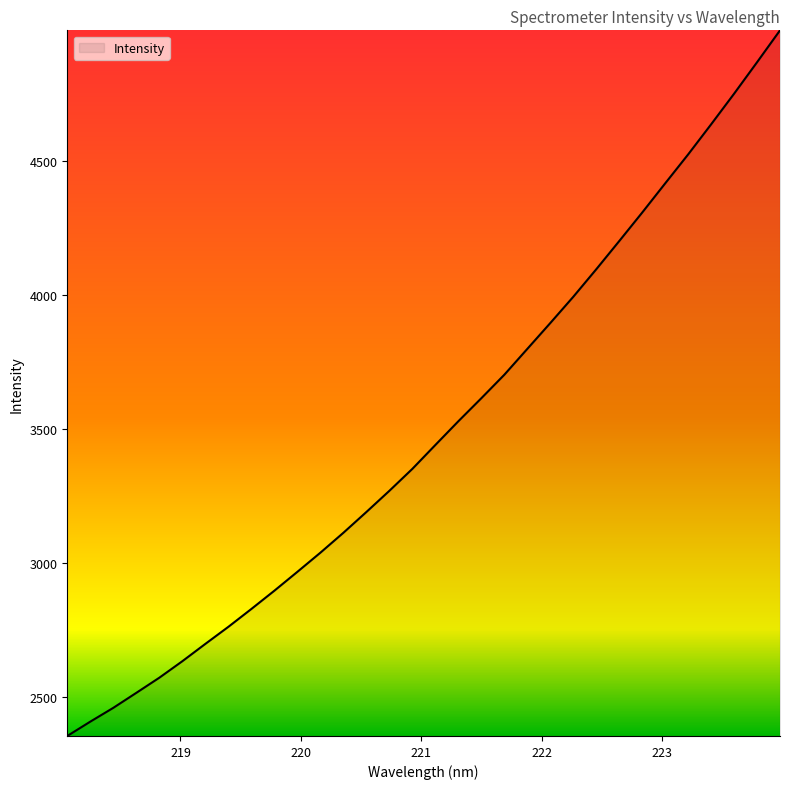

What is the greatest value displayed?

4987.9